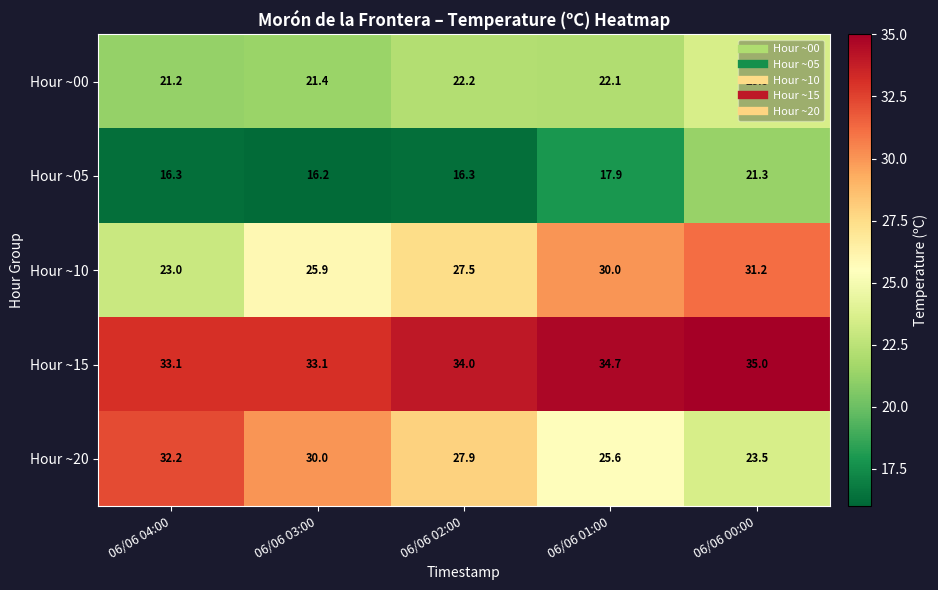

What is the difference between the Hour ~10 values at 06/06 04:00 and 06/06 00:00?

8.2